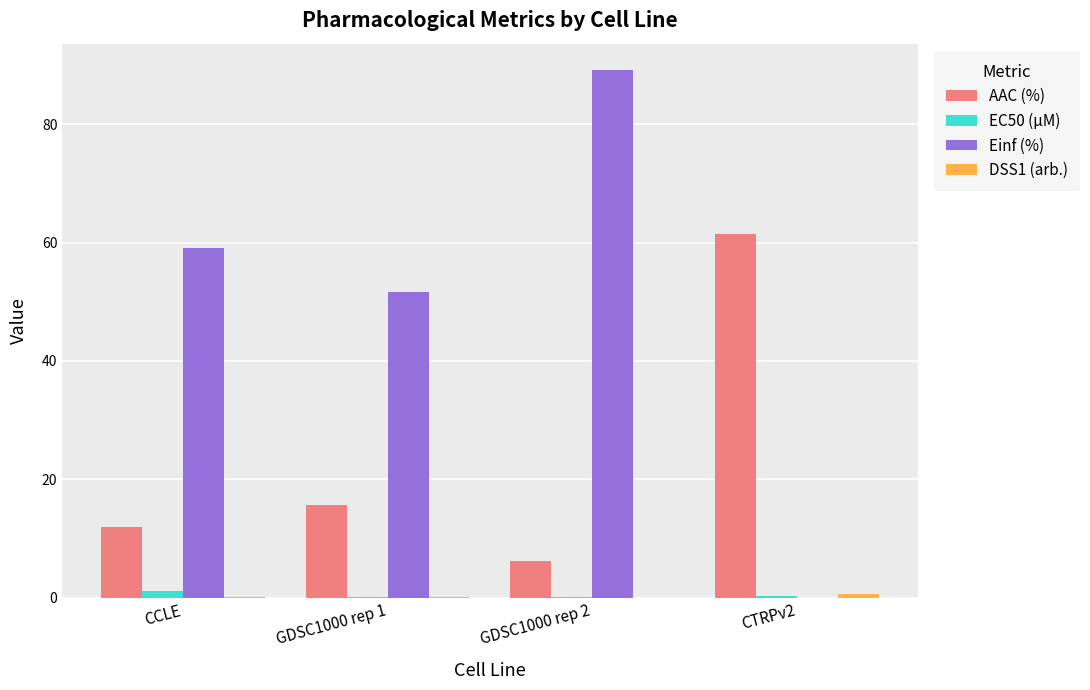

At which category is the sum across all series the highest?

GDSC1000 rep 2